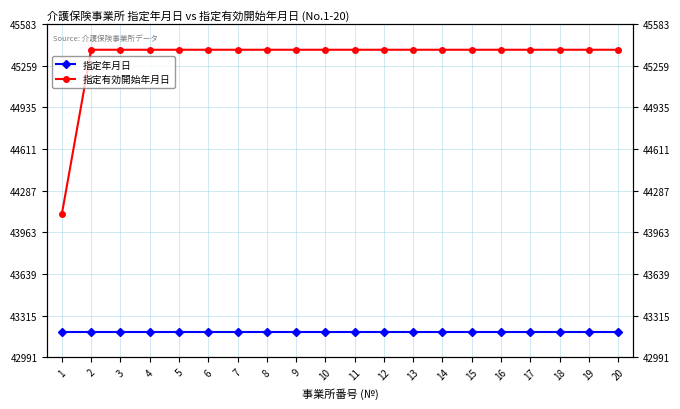

What are all the series names shown in the legend?

指定年月日, 指定有効開始年月日